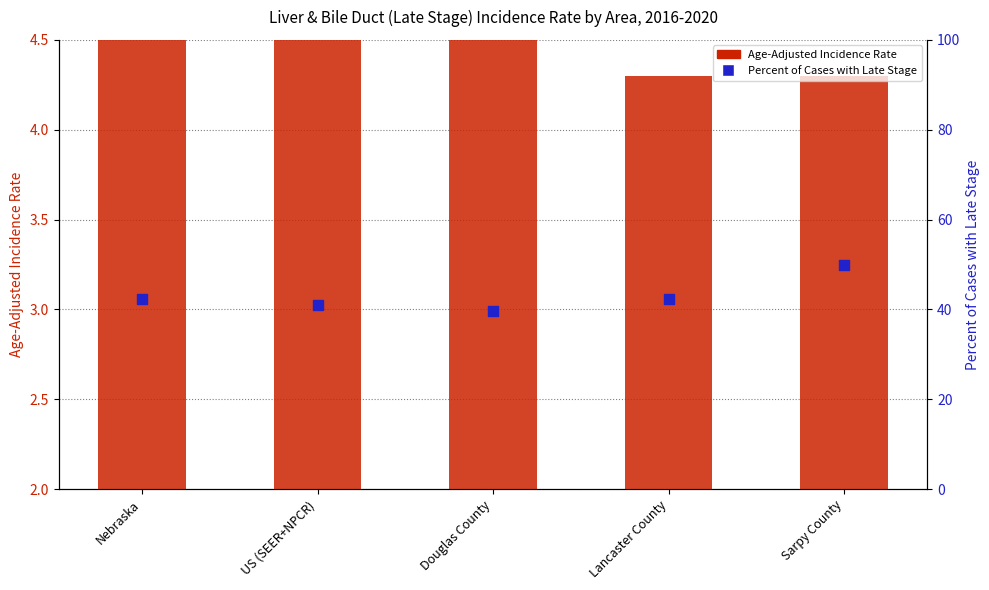

Which series reaches the minimum Y coordinate?

Age-Adjusted Incidence Rate